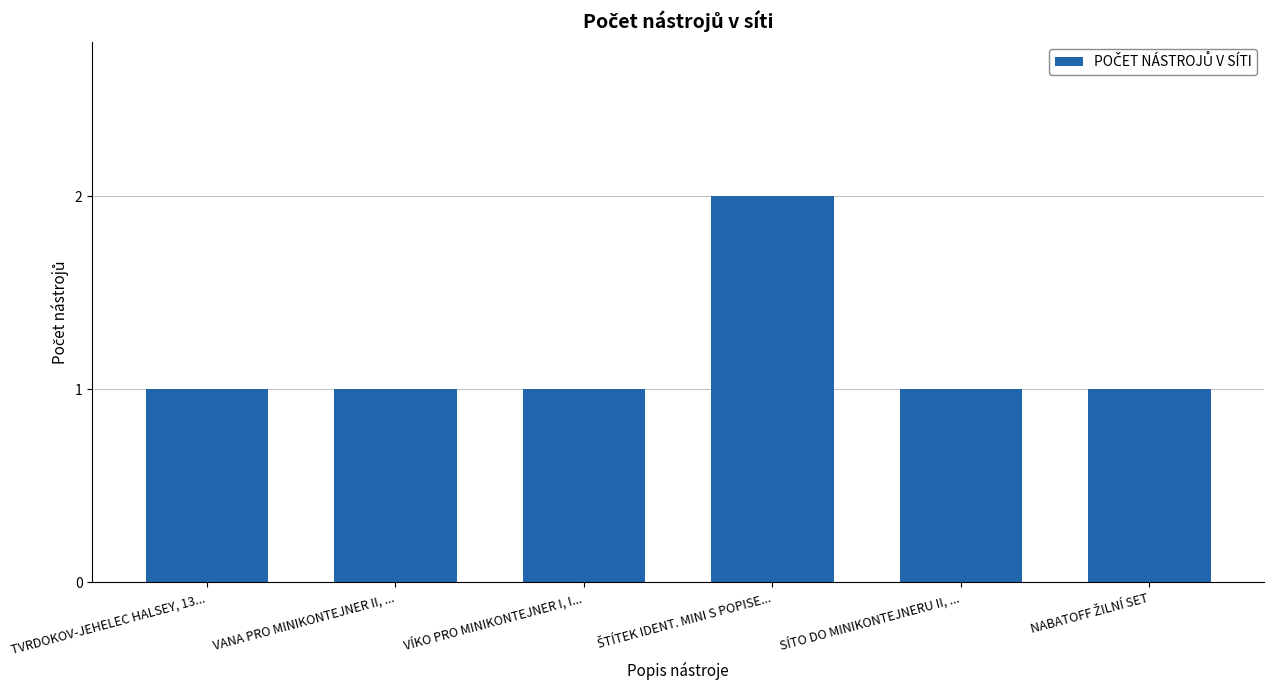

What is the sum of all values?

7